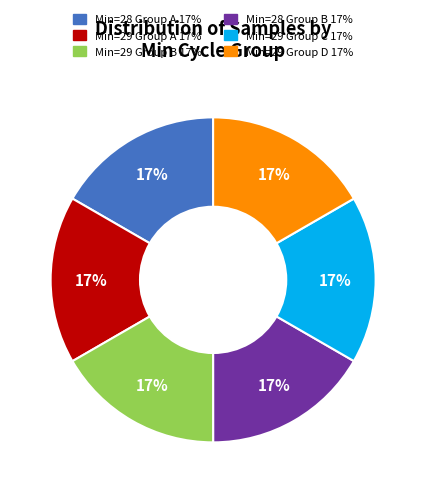

Count the number of slices in the pie.

6